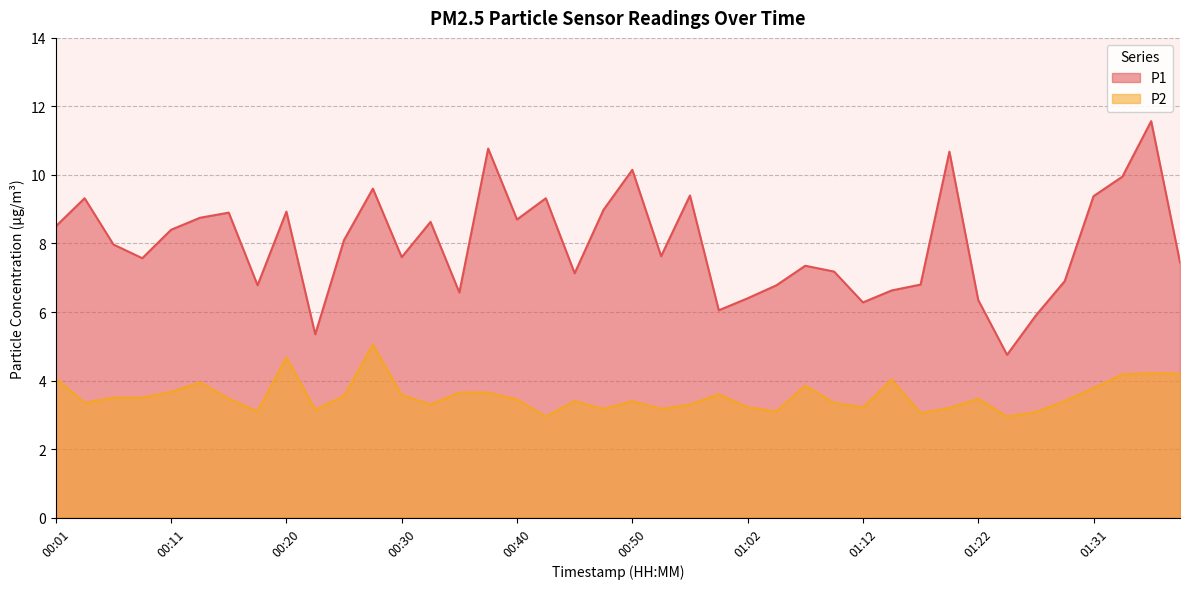

The P1 series shows 13.5 at 00:20. True or false?

False